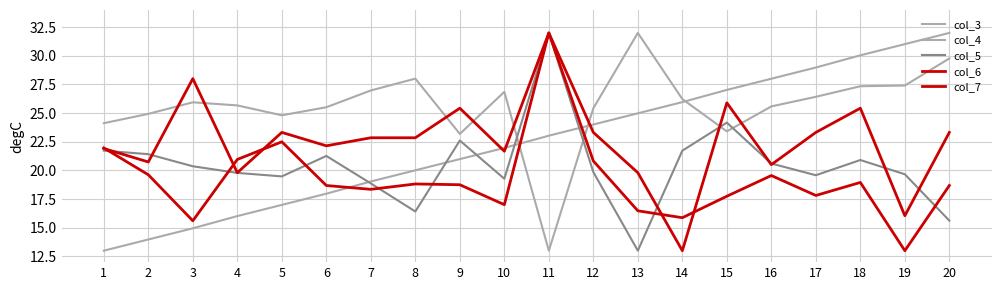

How many values in the col_3 series exceed 23?

10